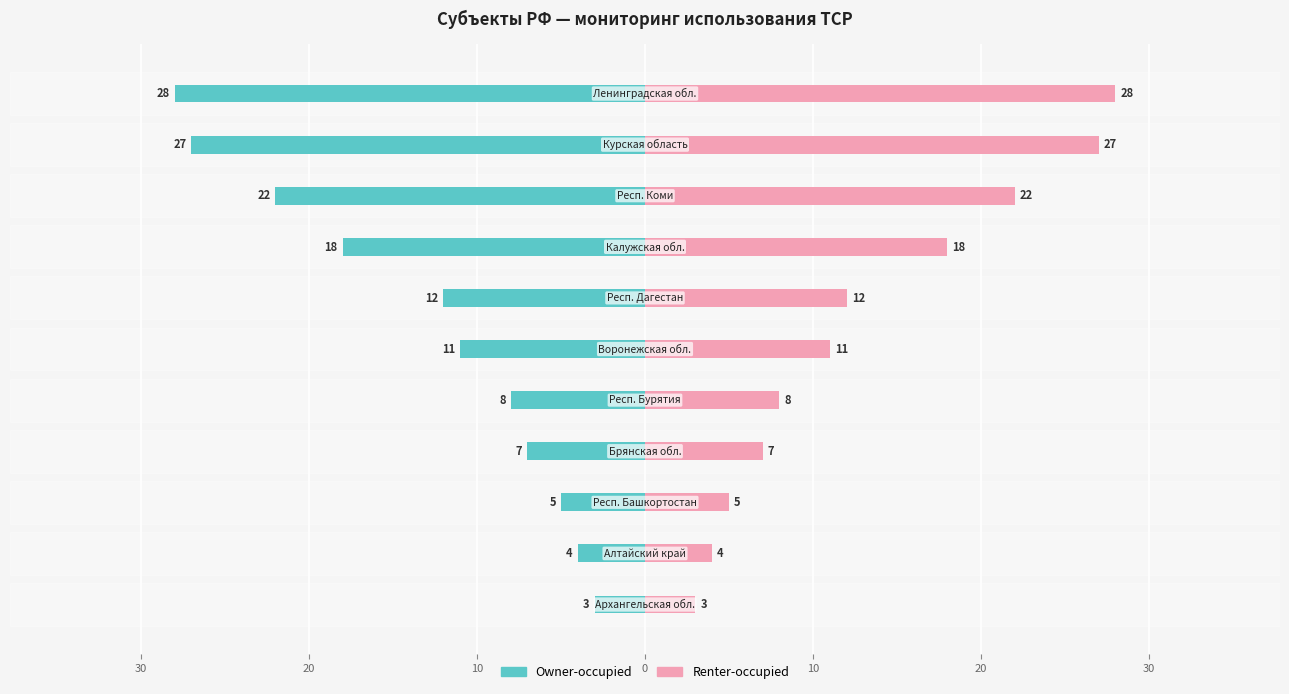

Count the number of categories in the chart.

11